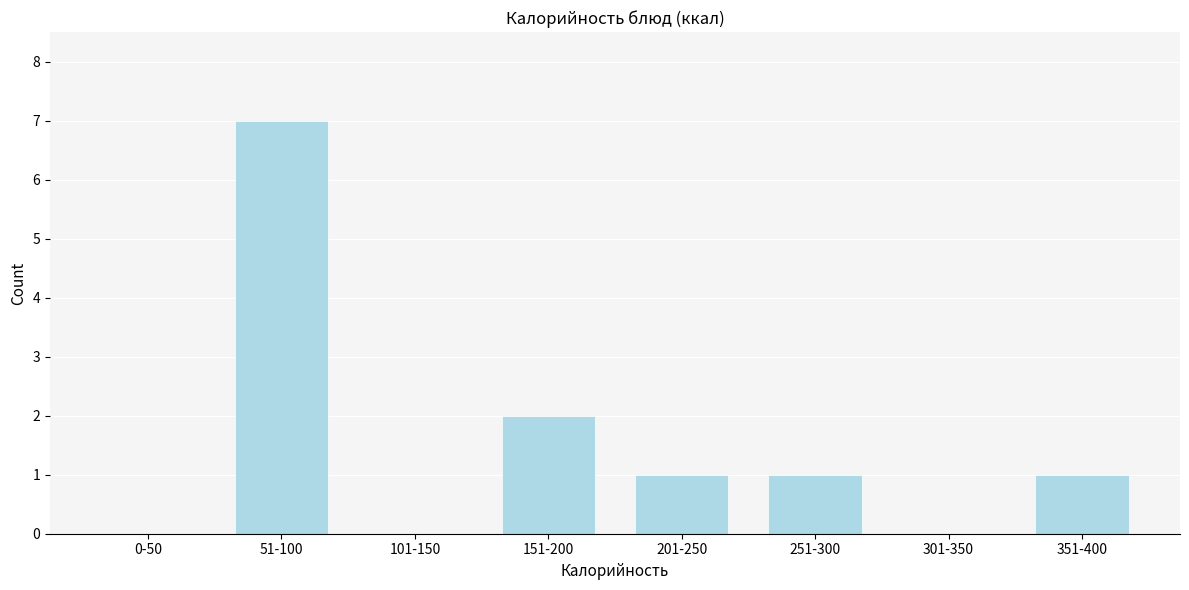

Reading left to right, list all the values displayed in this chart.

0-50=0	51-100=7	101-150=0	151-200=2	201-250=1	251-300=1	301-350=0	351-400=1